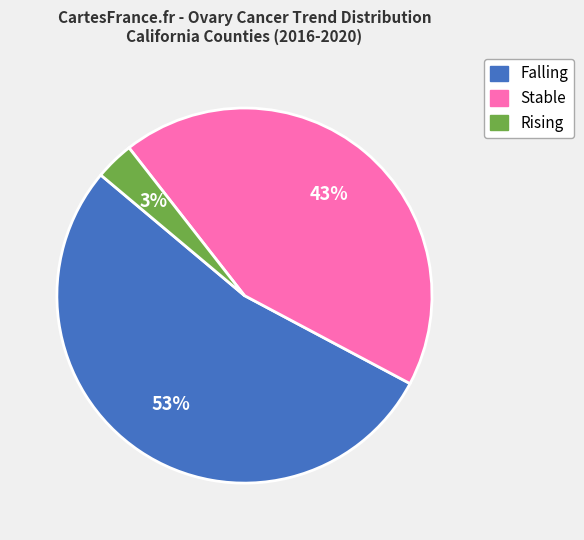

Combined, do Rising and Stable account for over 50%?

No